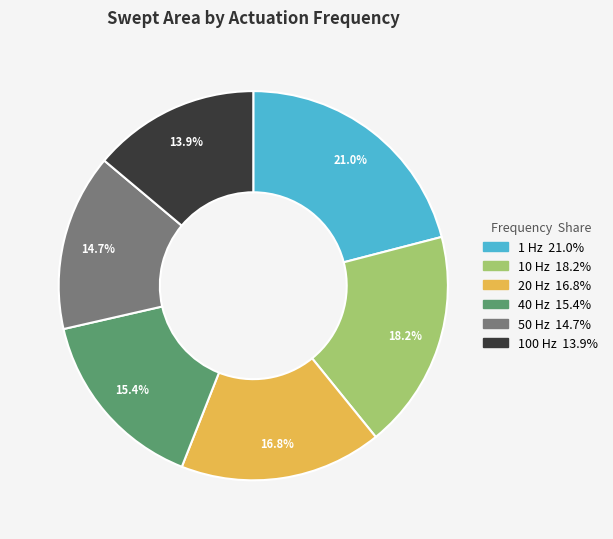

Which slice is the smallest?

100 Hz